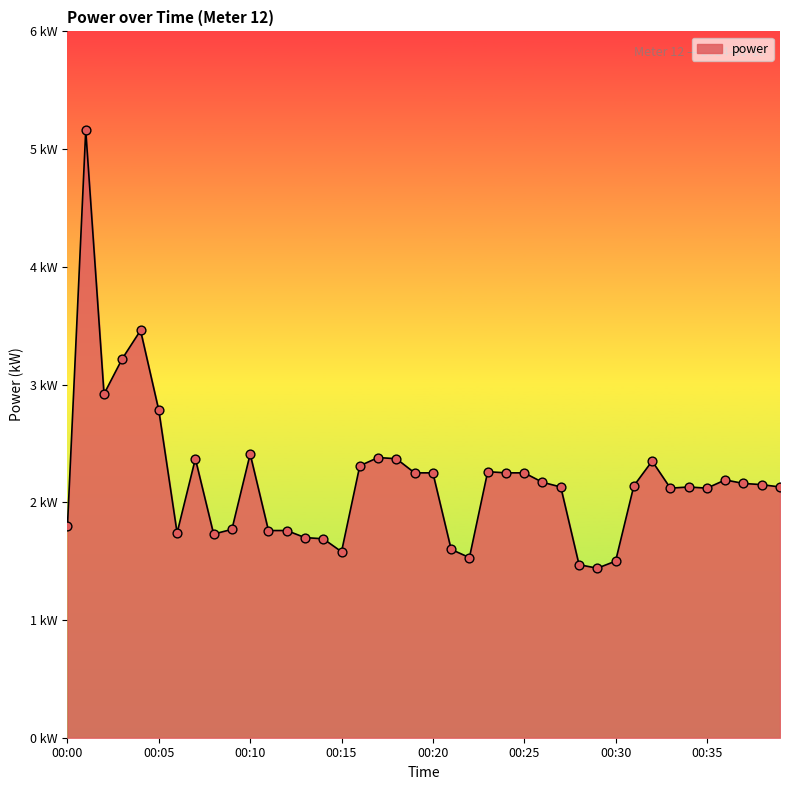

Does the chart have visible grid lines?

No